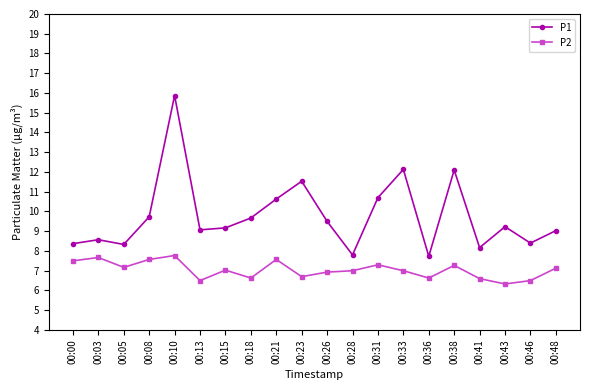

At 00:38, list the series in order from largest to smallest.

P1, P2